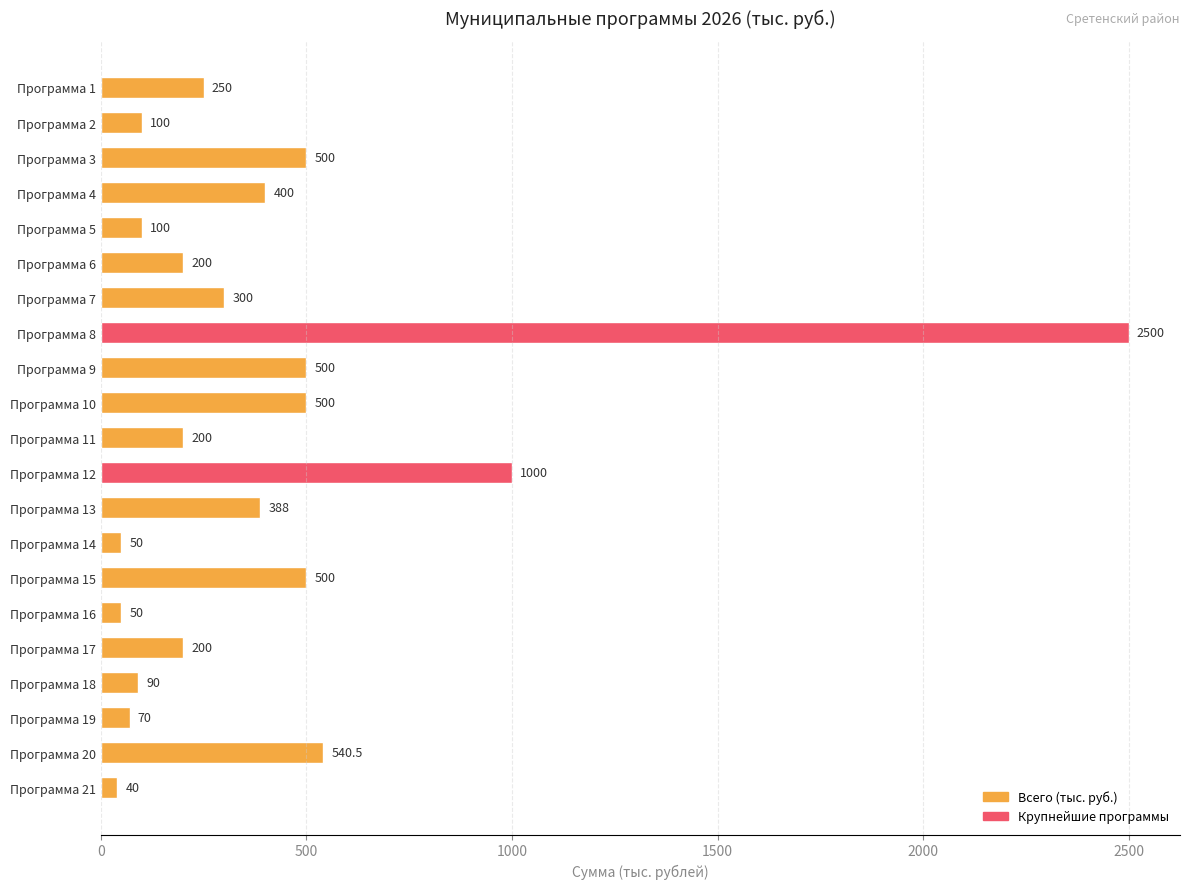

Which category has the lowest value across all series?

Программа 21